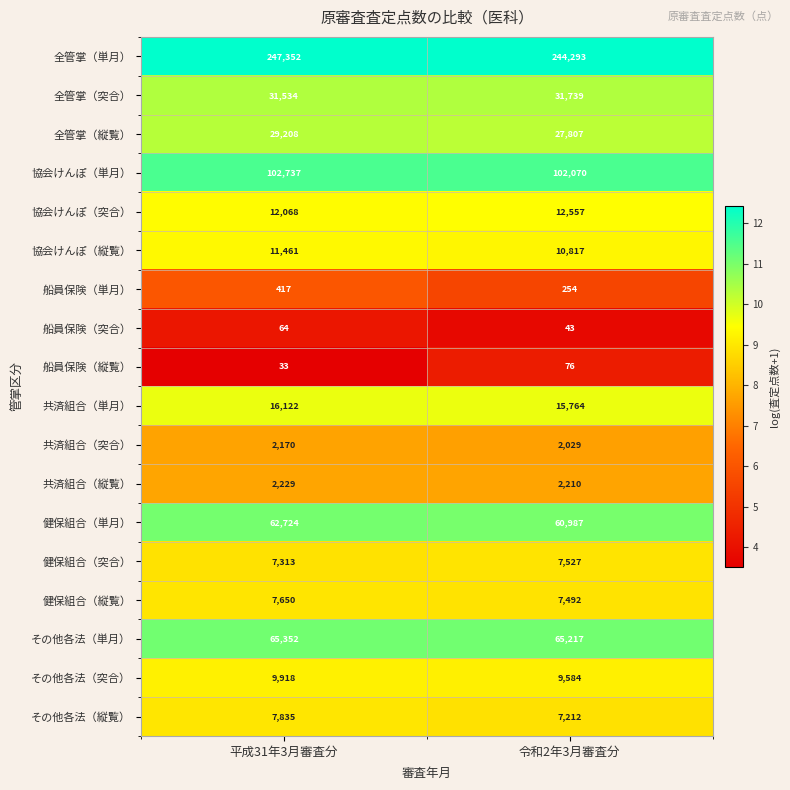

The value of 協会けんぽ（単月） at 令和2年3月審査分 is 102070. True or false?

True